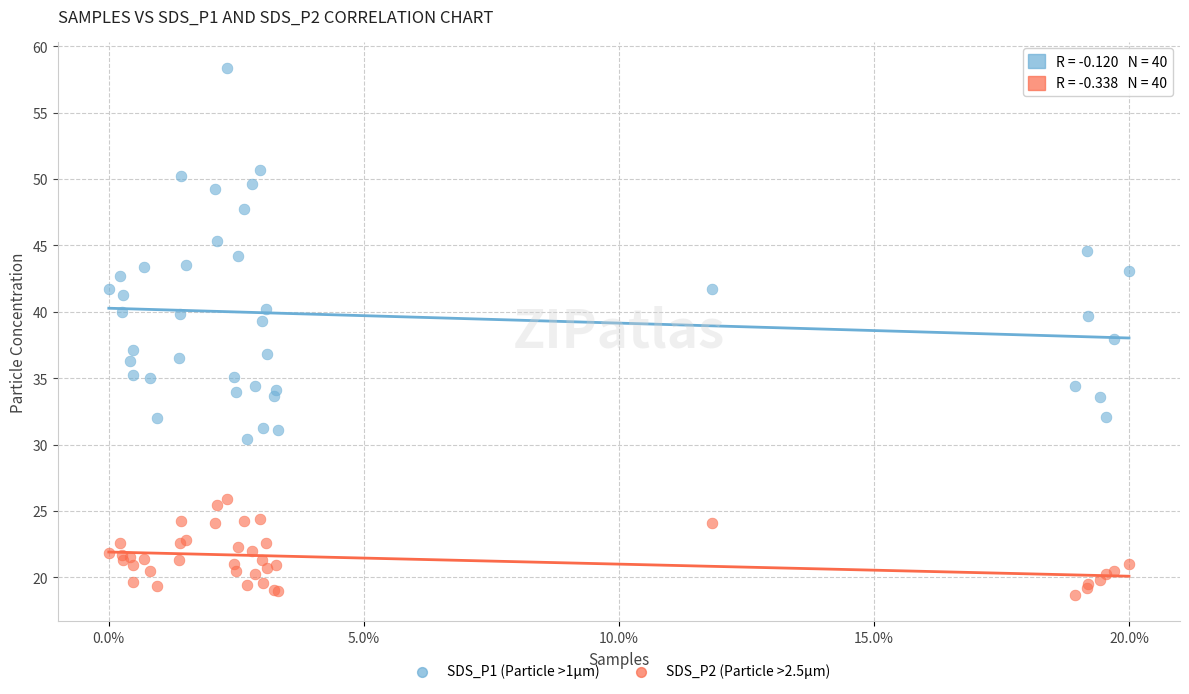

Which series contains the highest Y value?

SDS_P1 (Particle >1µm)